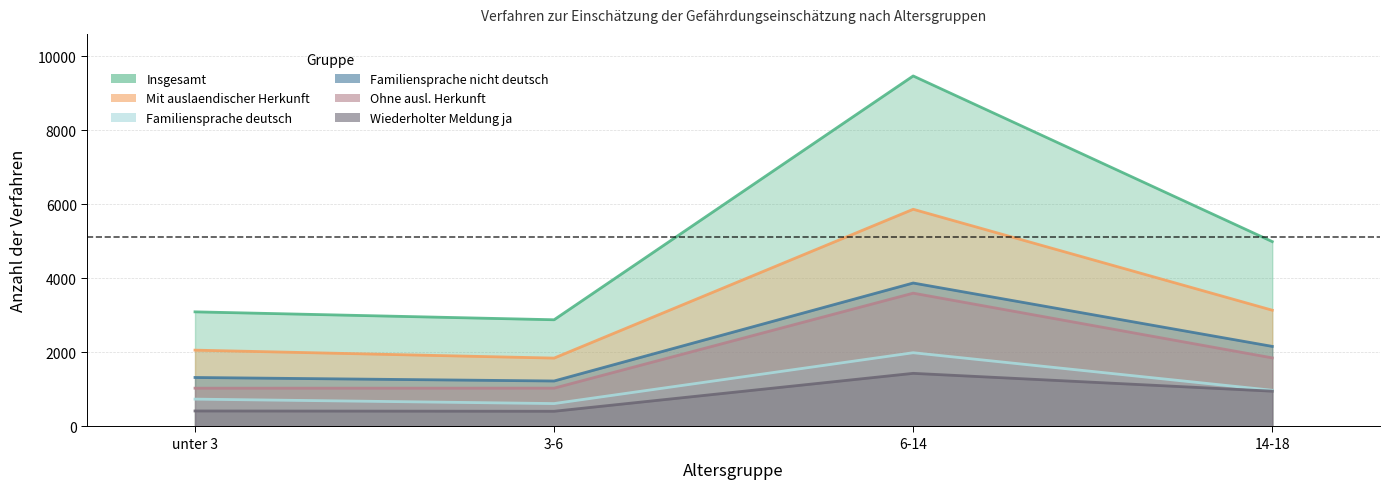

Where is Insgesamt nearest to the value 6178?

14-18